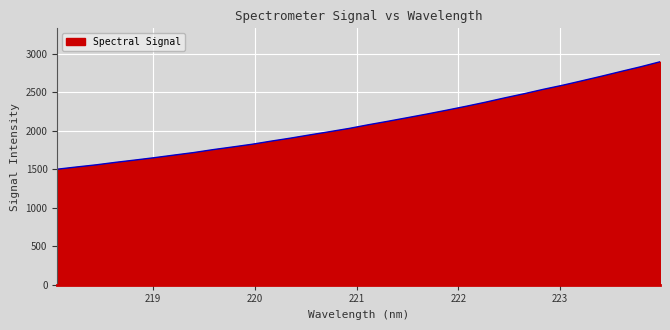

What is the smallest value displayed?

1502.4